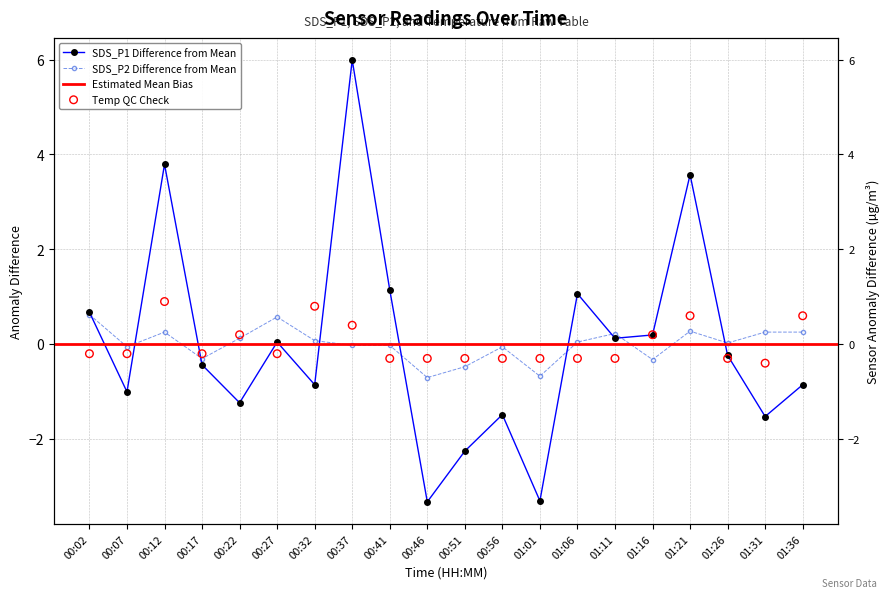

What is the total value across all series at 01:26?

-0.5